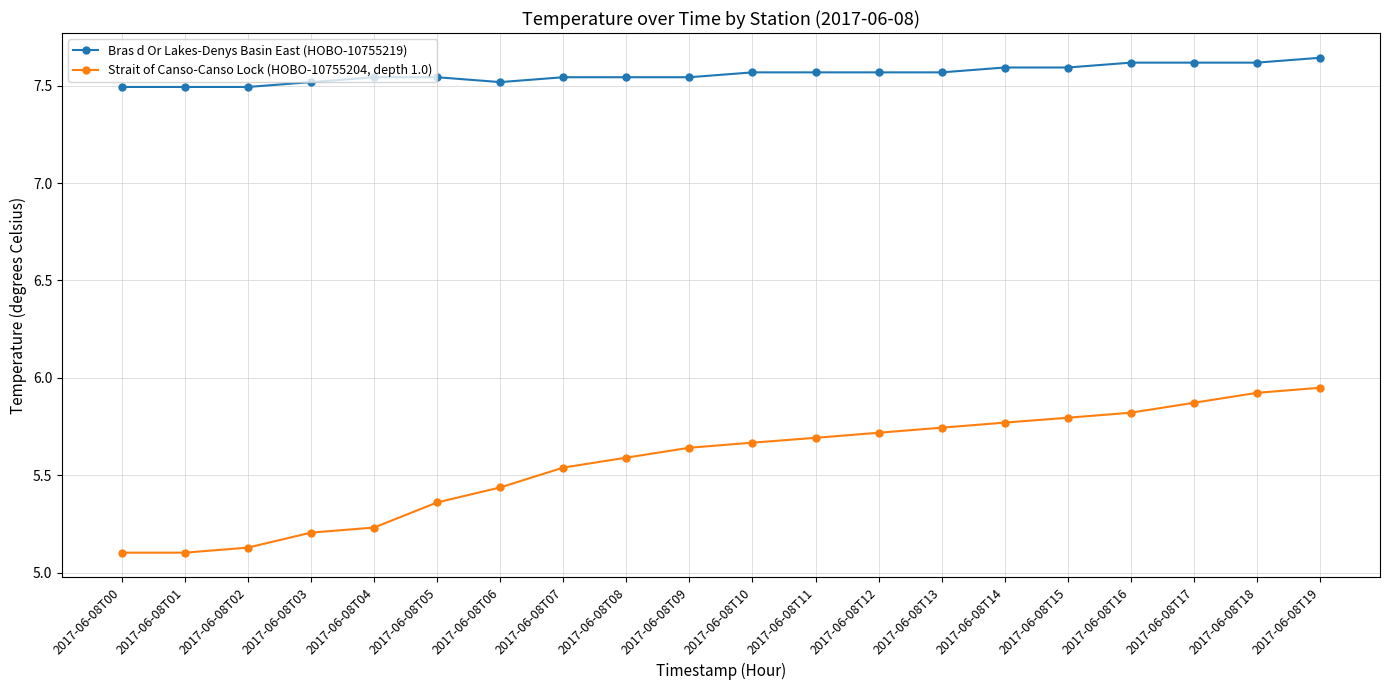

What is the difference between the maximum and minimum values in the Strait of Canso-Canso Lock (HOBO-10755204, depth 1.0) series?

0.8